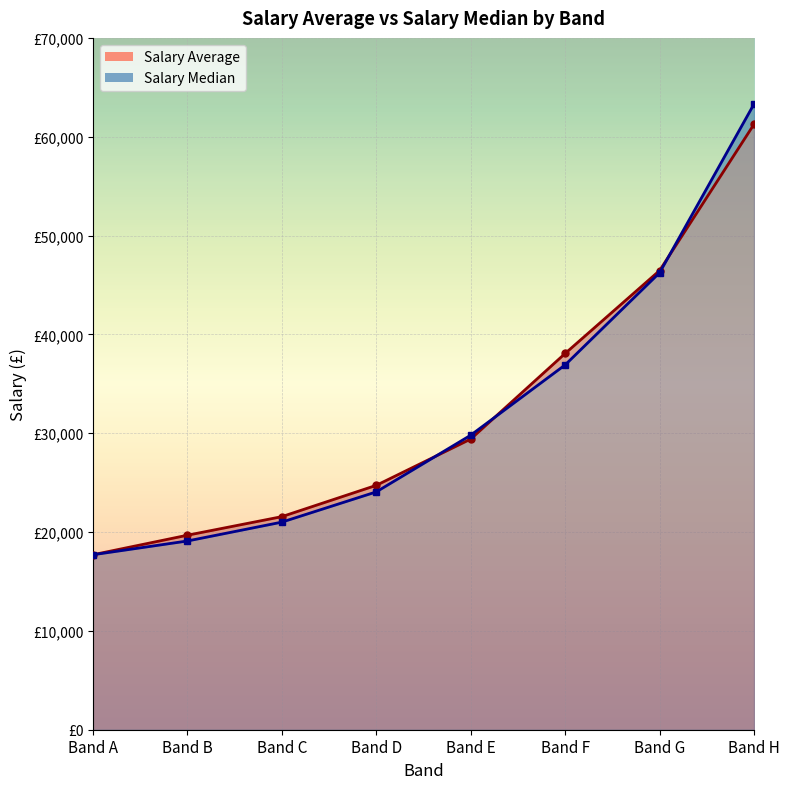

Where does the Salary Average series first go above 29408?

Band F